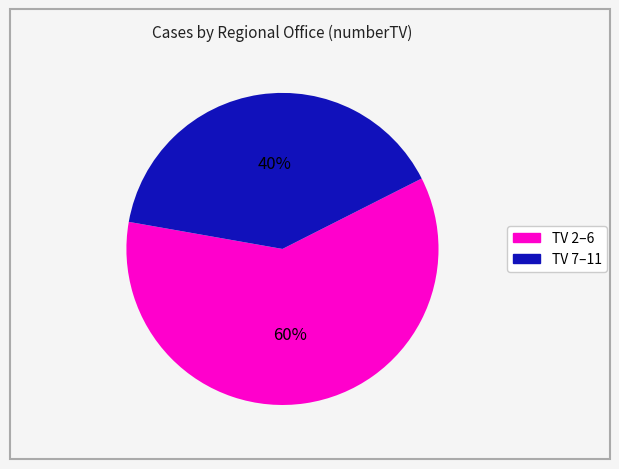

To the nearest percent, what is the difference between the largest and smallest slice percentages?

20%